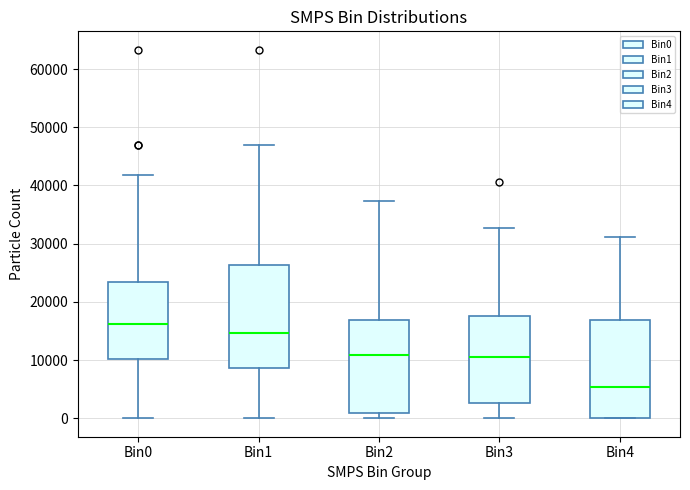

Reading left to right, transcribe this box plot: for each box, give where its median line is, the range the box spans, and where its two whiskers end, as read against the y-axis. The values are not printed on the chart, so give them approximately, as read against the axis.

Bin0: median 16000, box 10000 to 23000, whiskers 0 to 42000
Bin1: median 15000, box 9000 to 26000, whiskers 0 to 47000
Bin2: median 11000, box 1000 to 17000, whiskers 0 to 37000
Bin3: median 11000, box 3000 to 18000, whiskers 0 to 33000
Bin4: median 5000, box 0 to 17000, whiskers 0 to 31000